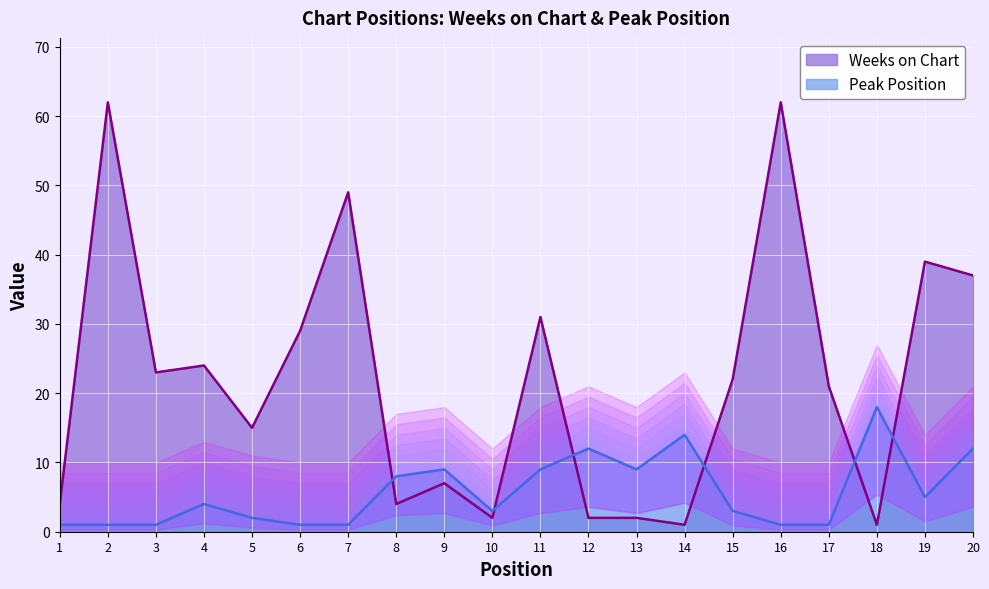

What is the approximate value of Weeks on Chart at 6?

29